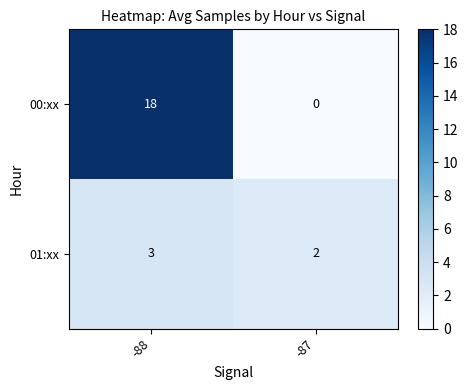

List the series in order of their overall mean, lowest first.

01:xx, 00:xx